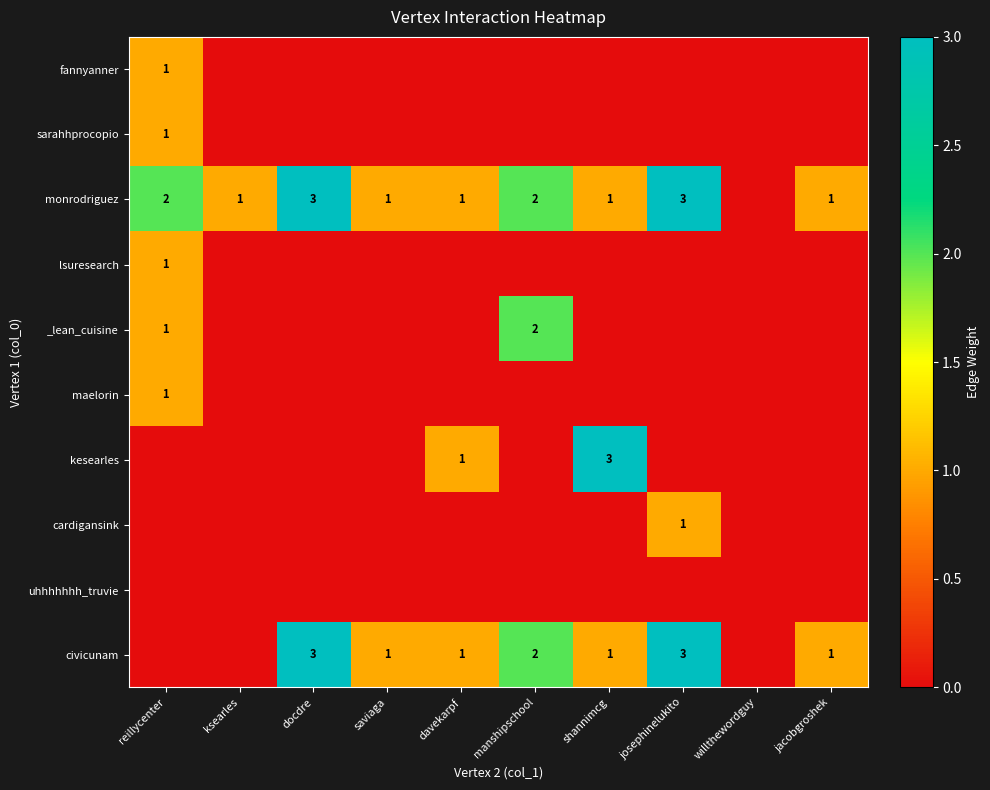

Between davekarpf and shannimcg, which is larger?

davekarpf